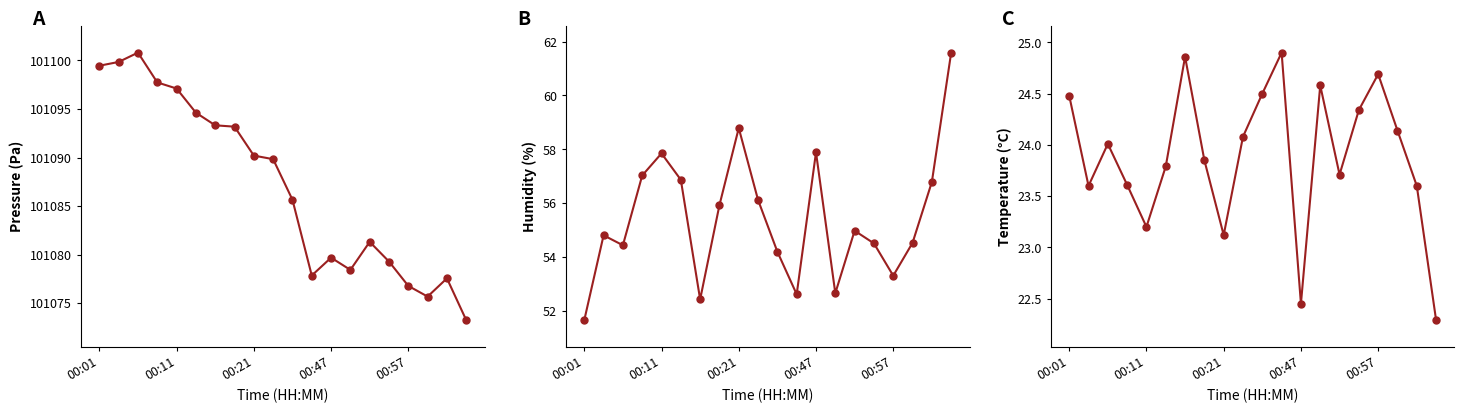

What is the greatest value displayed?

101100.8